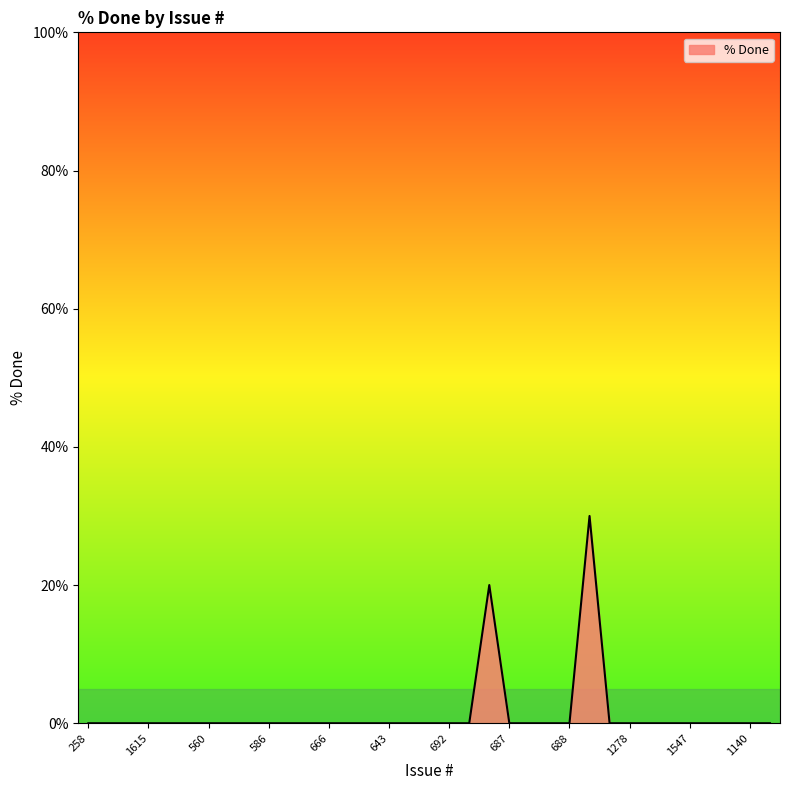

What is the maximum value shown in the chart?

30